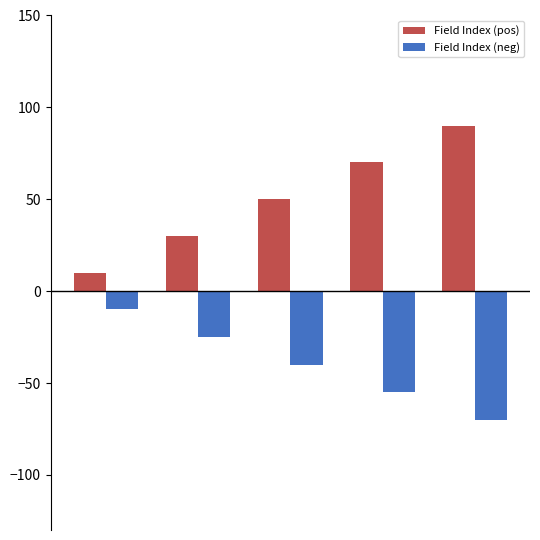

Which series has the largest total across all categories?

Field Index (pos)